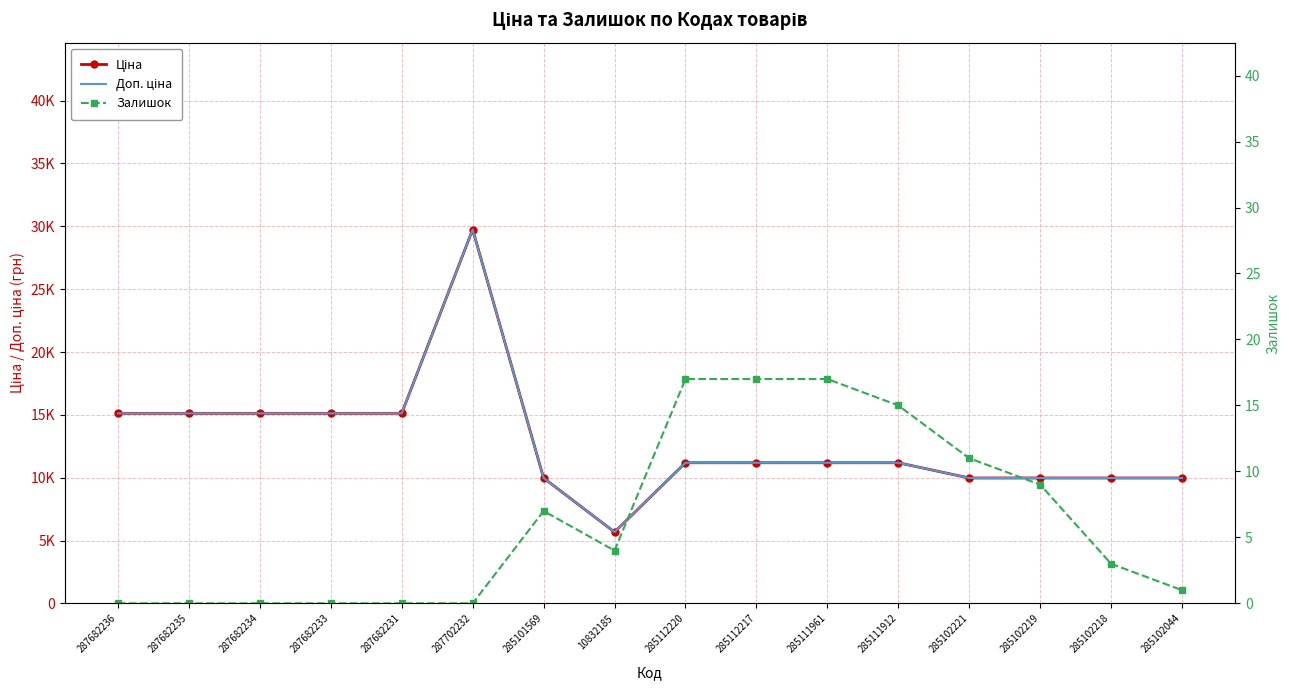

What is the label of the 6th point from the right?

285111961